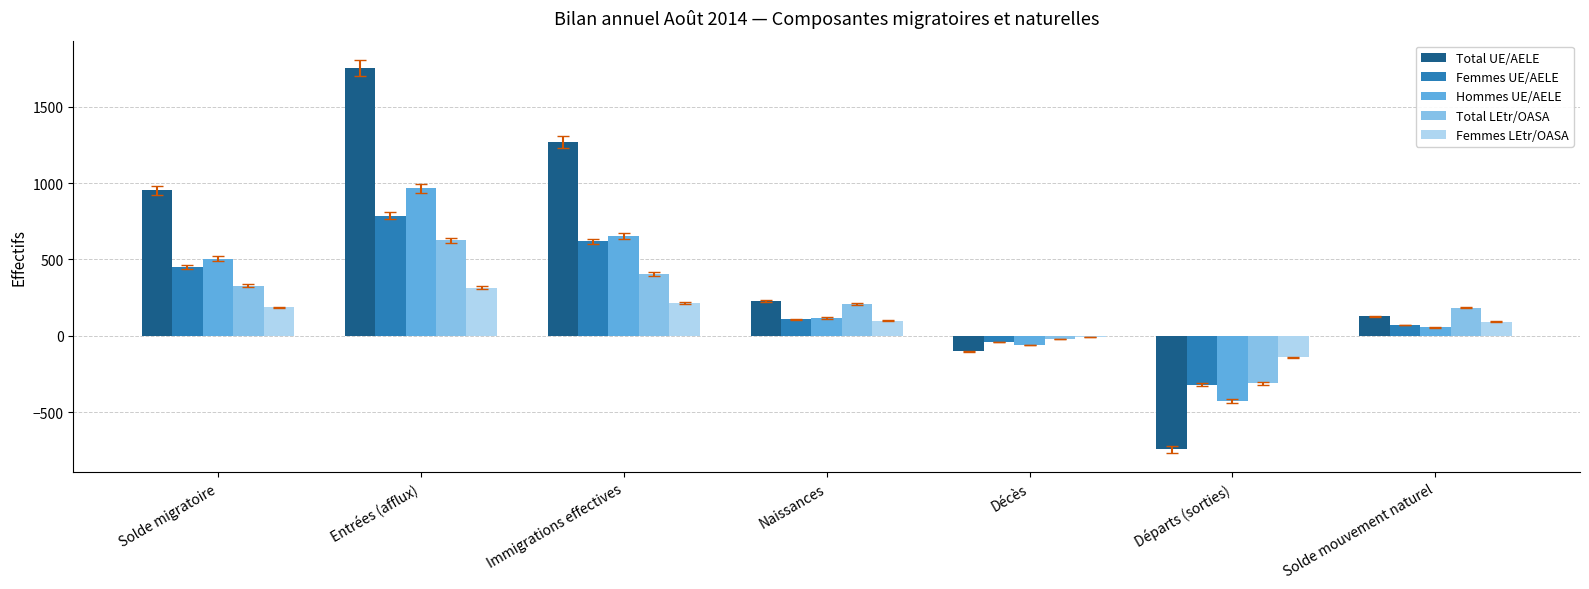

Is it true that Femmes LEtr/OASA equals 214 at Immigrations effectives?

True